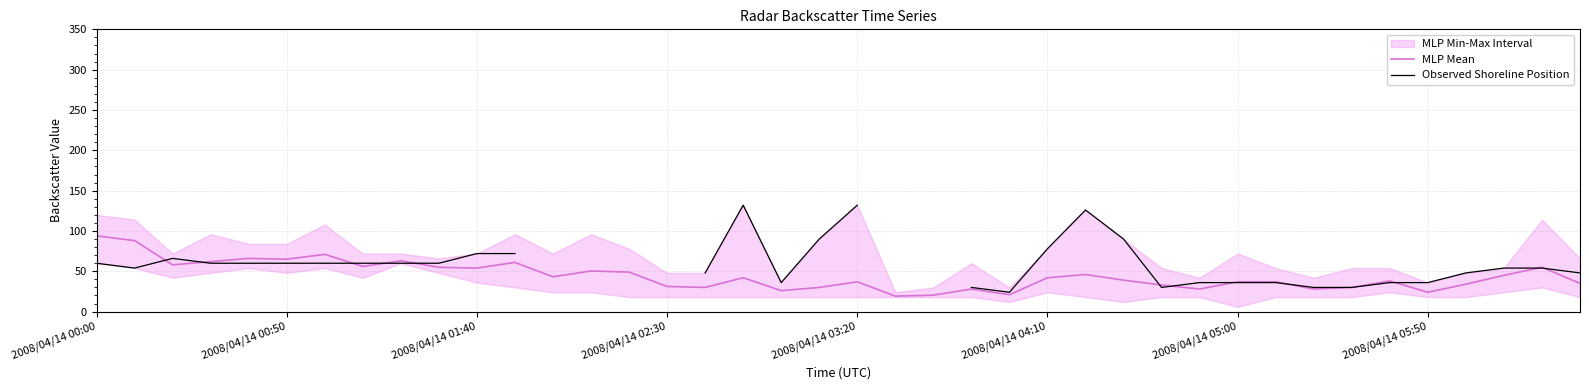

How many interior local peaks does the Observed Shoreline Position series have?

3